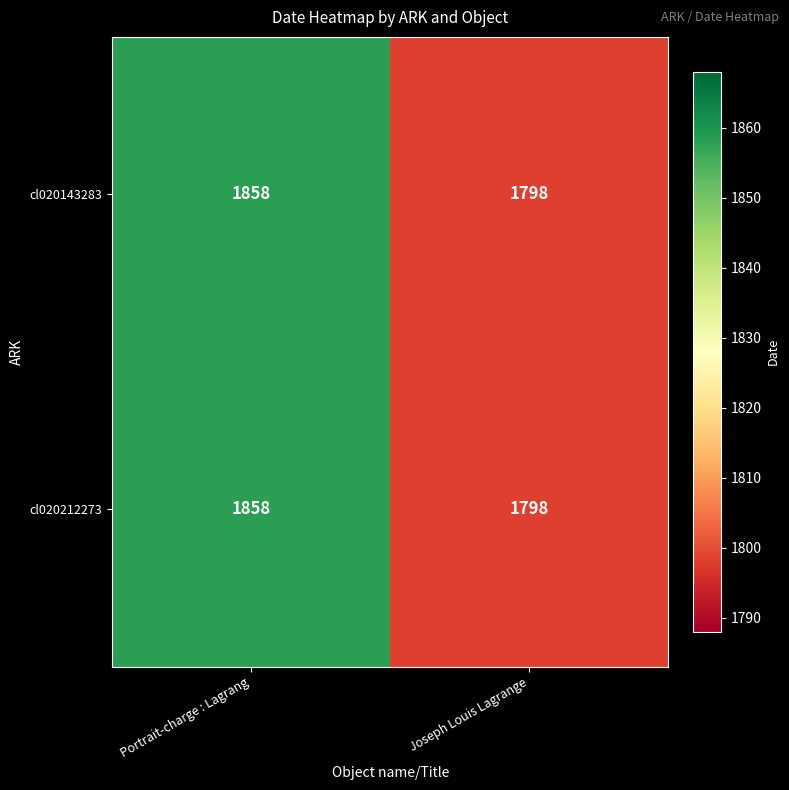

What is the minimum value shown in the chart?

1798